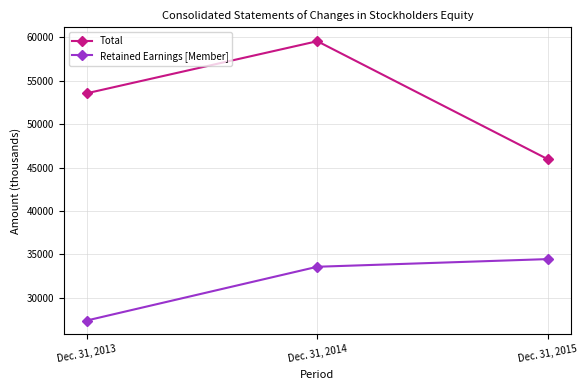

List the labels in order of Retained Earnings [Member] value, smallest first.

Dec. 31, 2013, Dec. 31, 2014, Dec. 31, 2015